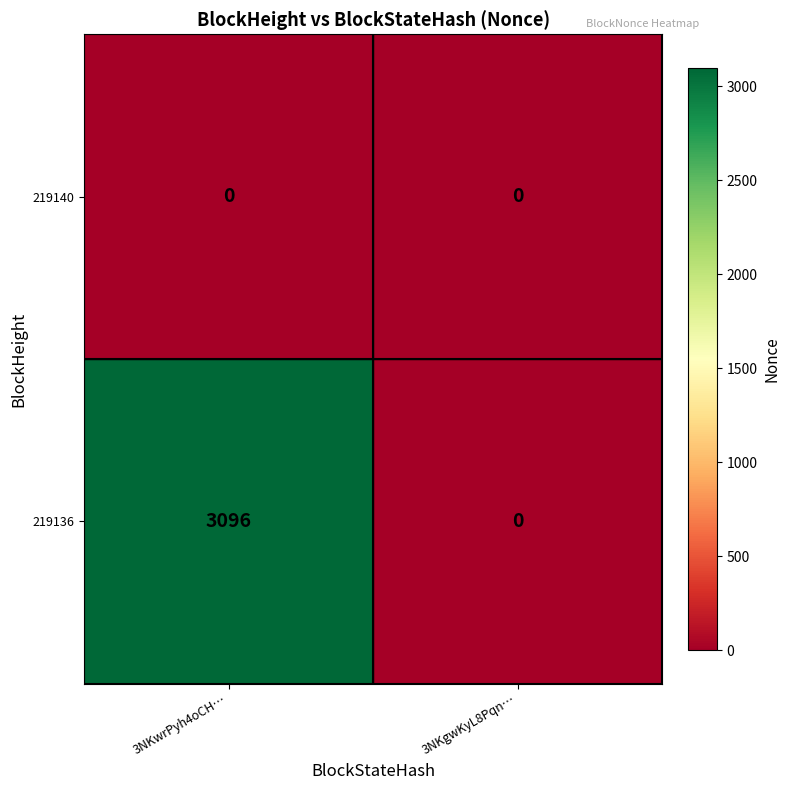

Rank the series at 3NKwrPyh4oCH… from highest to lowest value.

219136, 219140